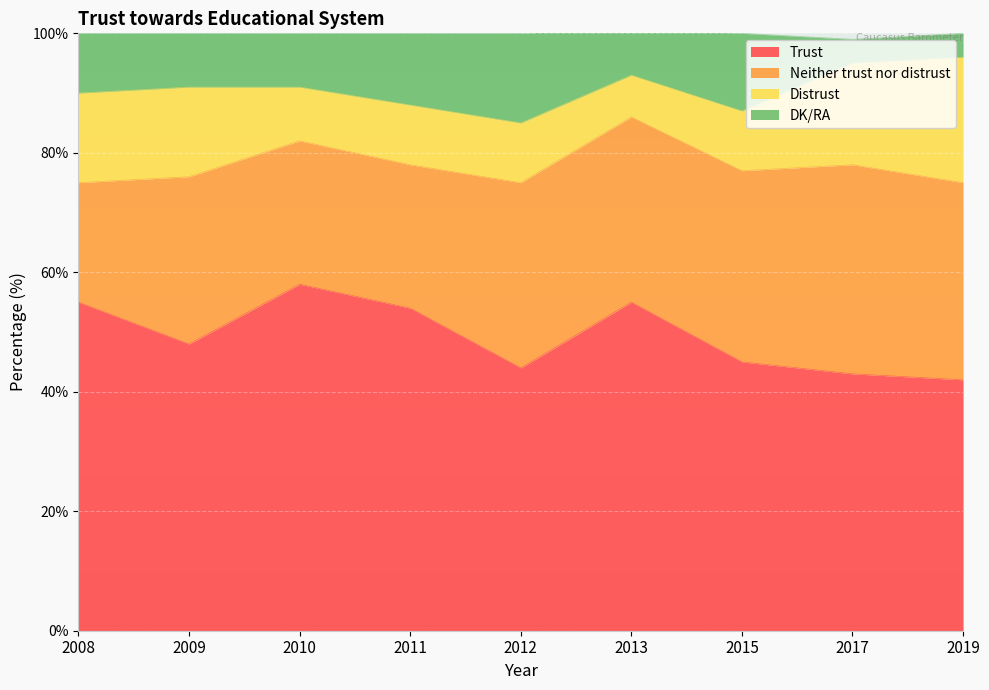

What is the difference between the maximum and minimum values in the DK/RA series?

11